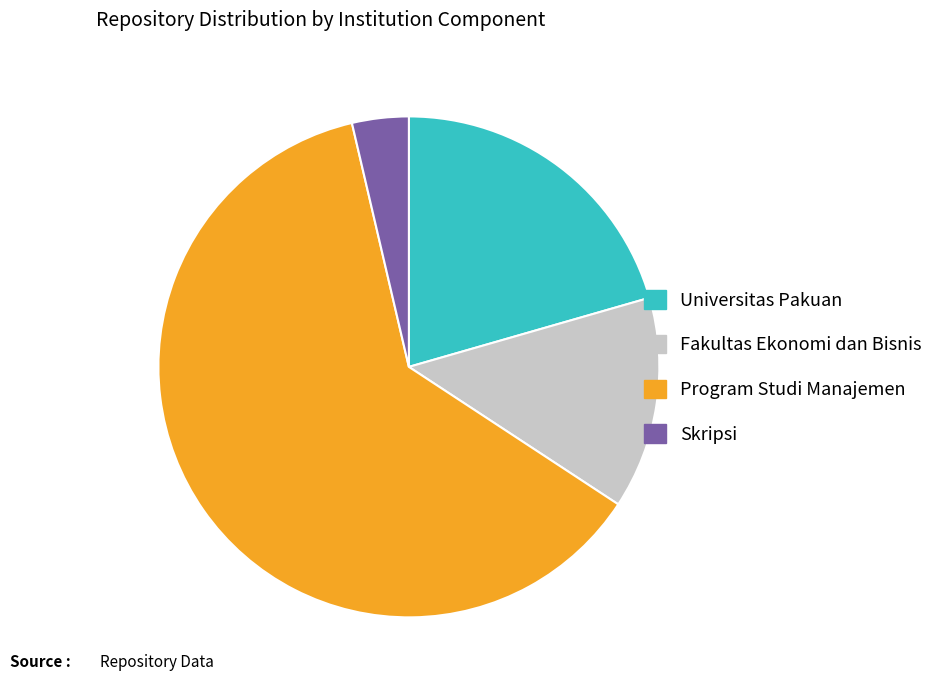

Which slice represents more than half of the pie?

Program Studi Manajemen